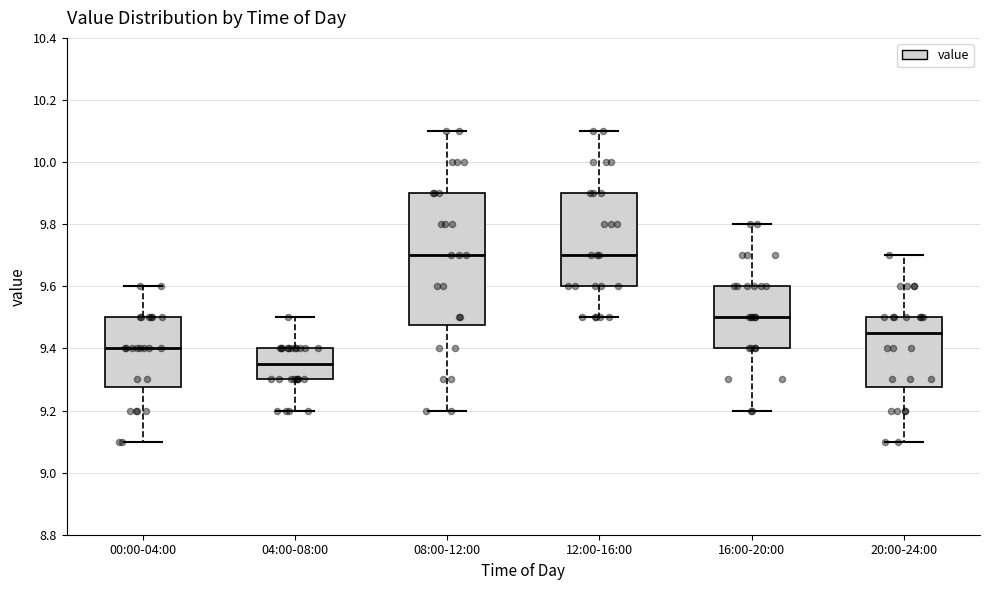

Which box's median line is the lowest?

04:00-08:00